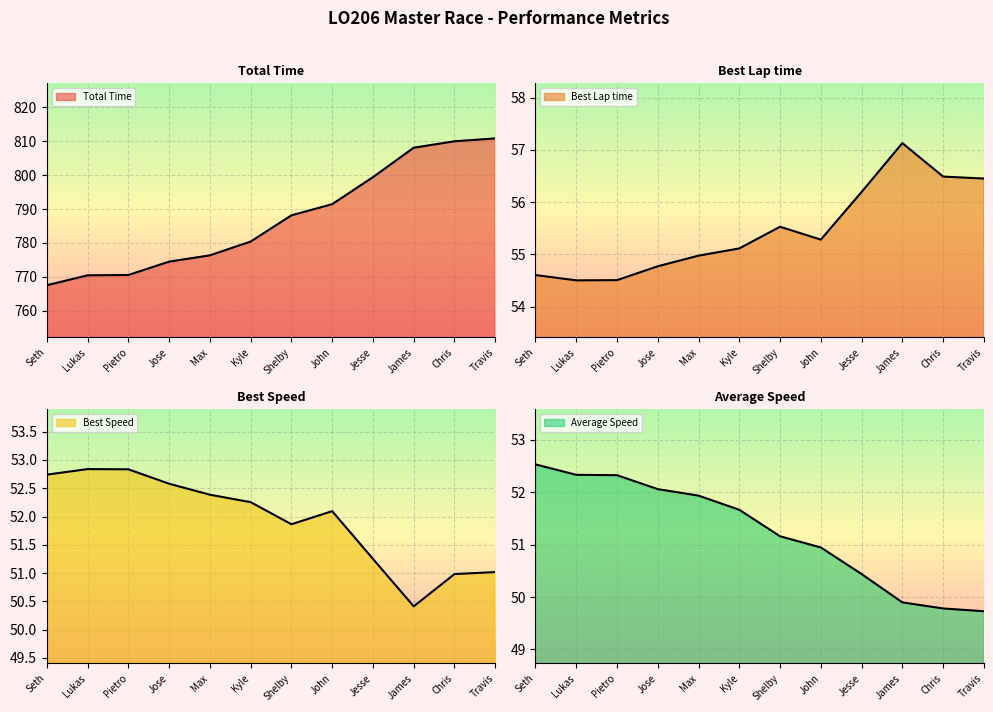

Rank the series by their maximum value, from highest to lowest.

Total Time, Best Lap time, Best Speed, Average Speed